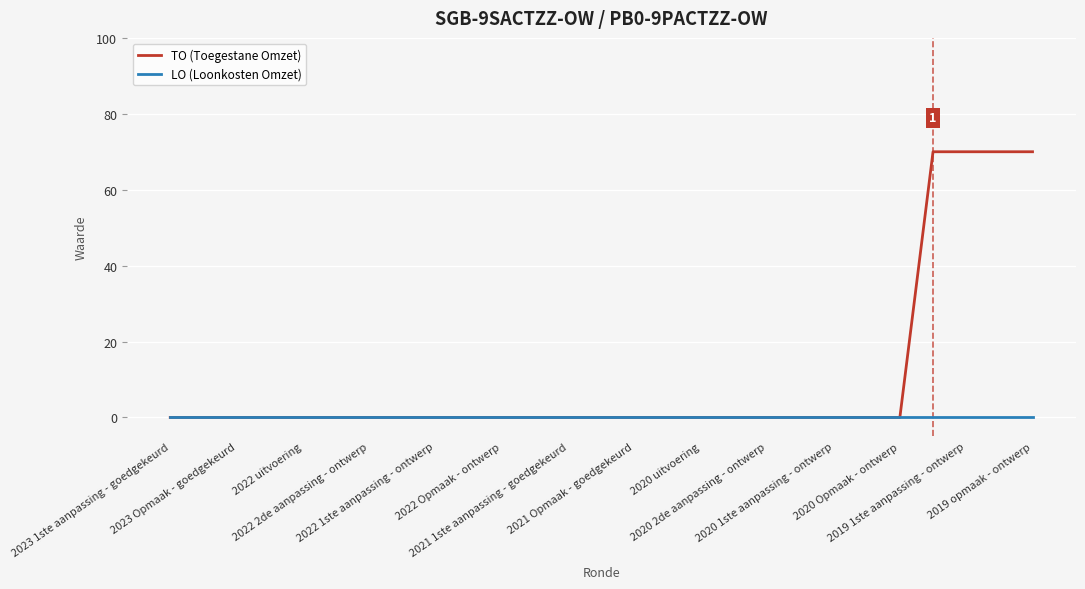

Rank the series by their average value, from lowest to highest.

LO (Loonkosten Omzet), TO (Toegestane Omzet)